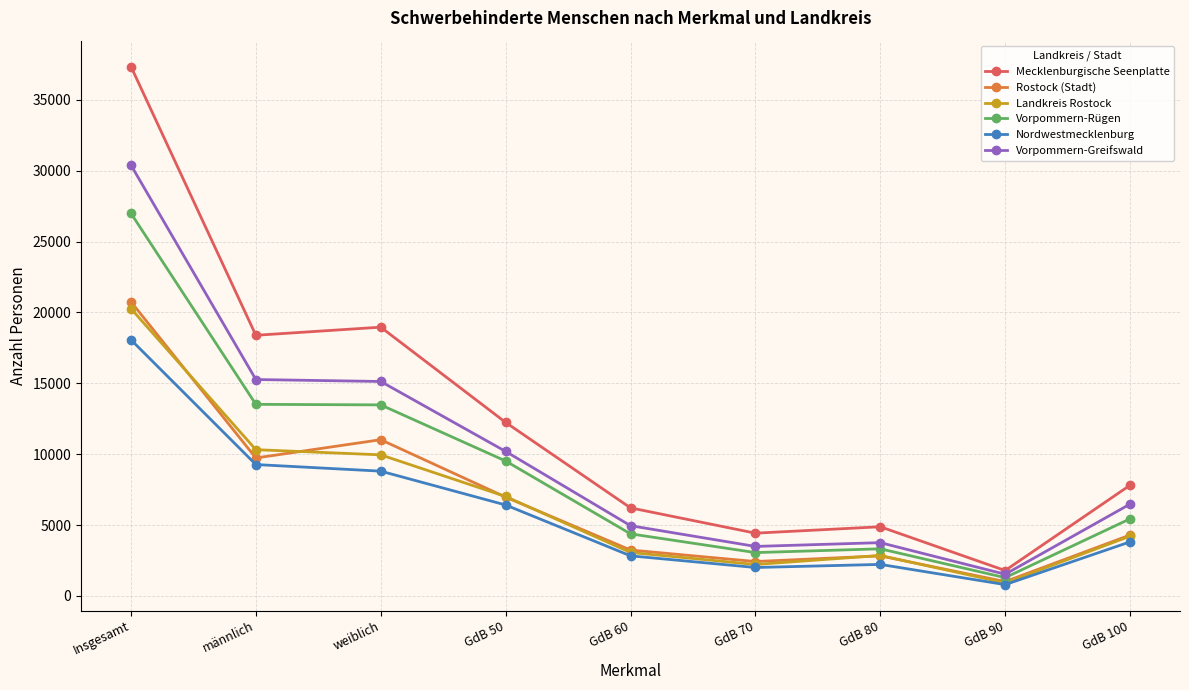

Is it true that Rostock (Stadt) equals 1627 at GdB 60?

False